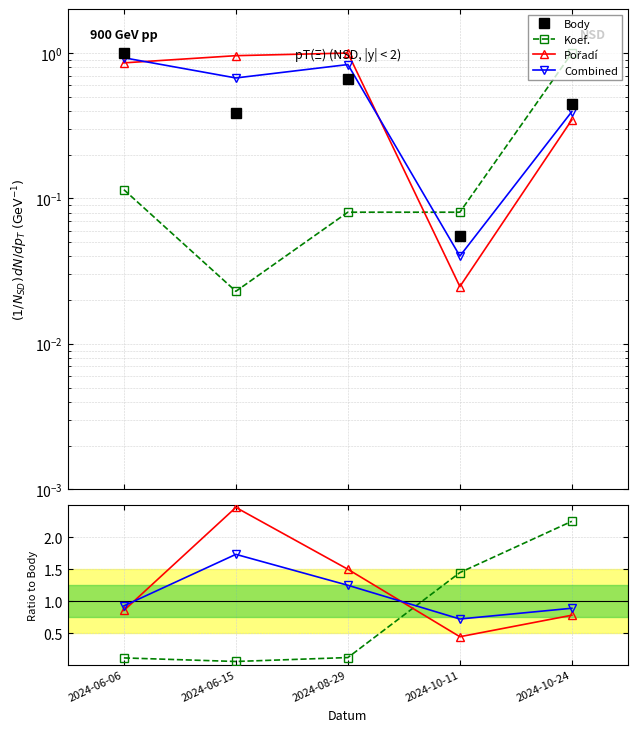

True or false: Koef. has a value of 2.2 at 2024-10-24.

True